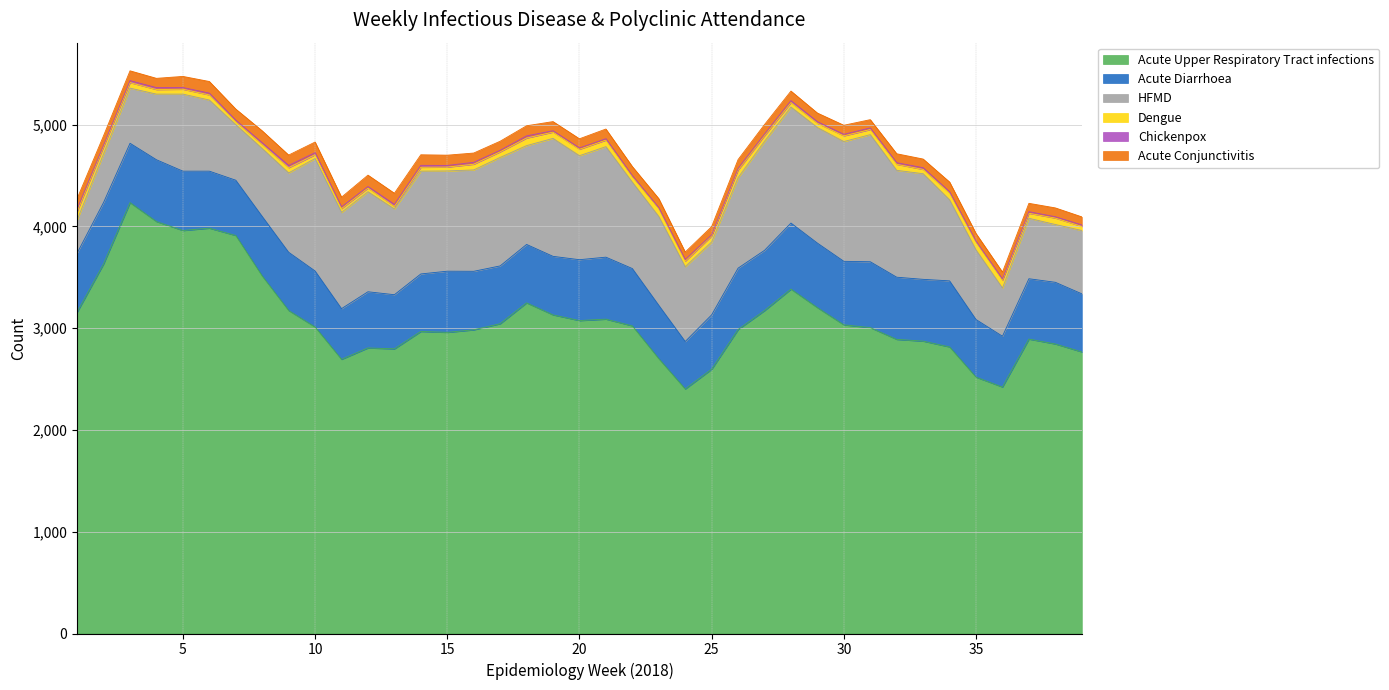

Is the value of Acute Conjunctivitis at 20 greater than the value of Chickenpox at 18?

Yes